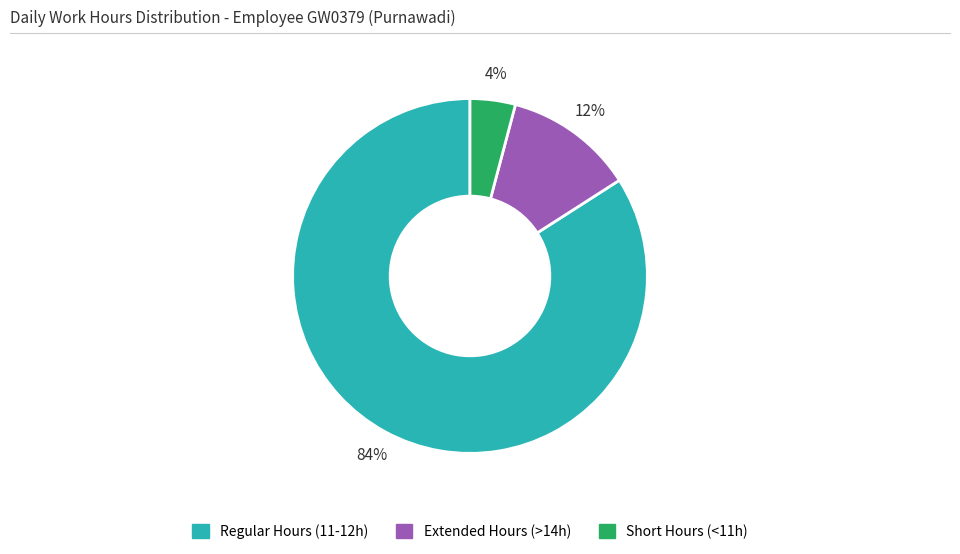

Is there a majority slice in this chart?

Yes